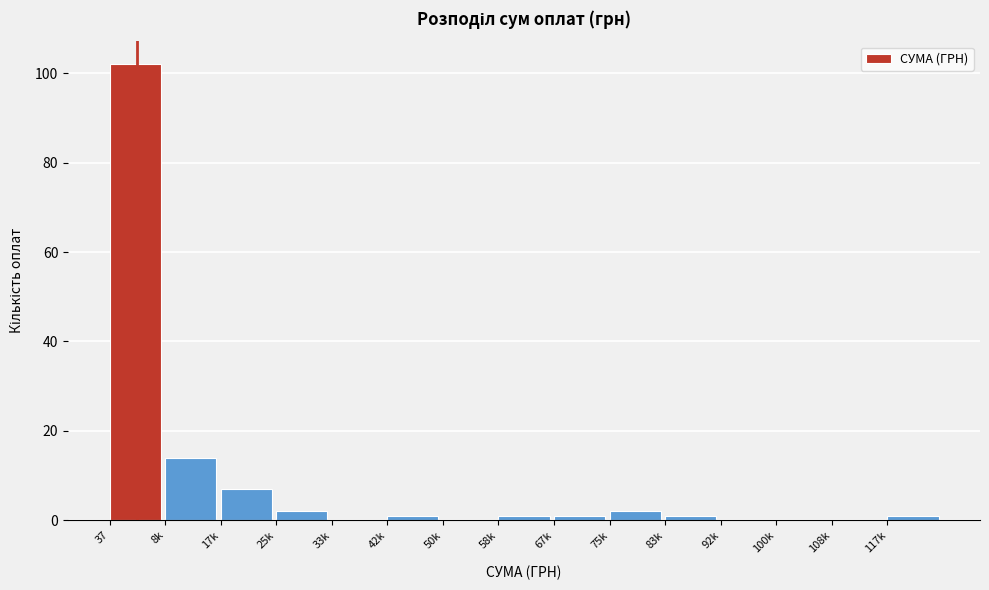

Reading left to right, list all the values displayed in this chart.

37=102	8k=14	17k=7	25k=2	33k=0	42k=1	50k=0	58k=1	67k=1	75k=2	83k=1	92k=0	100k=0	108k=0	117k=1